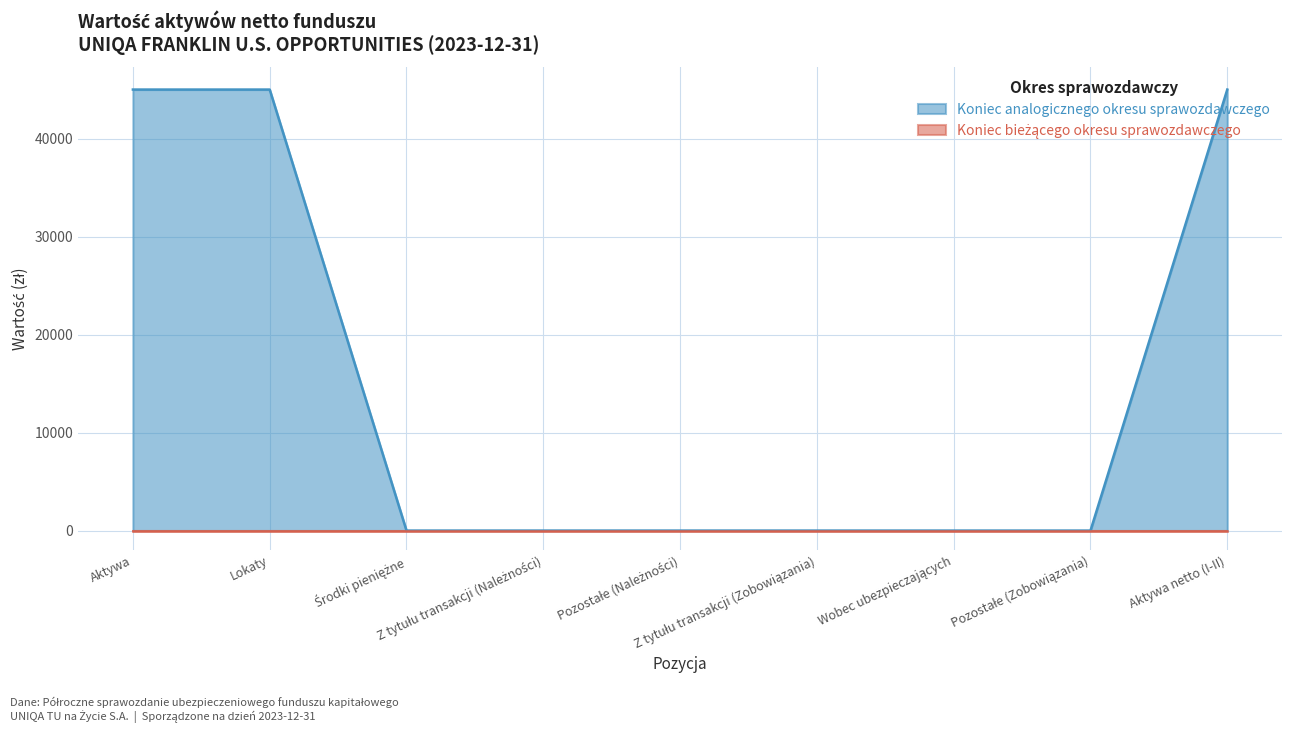

True or false: there are more than 2 points higher than both neighbors.

False